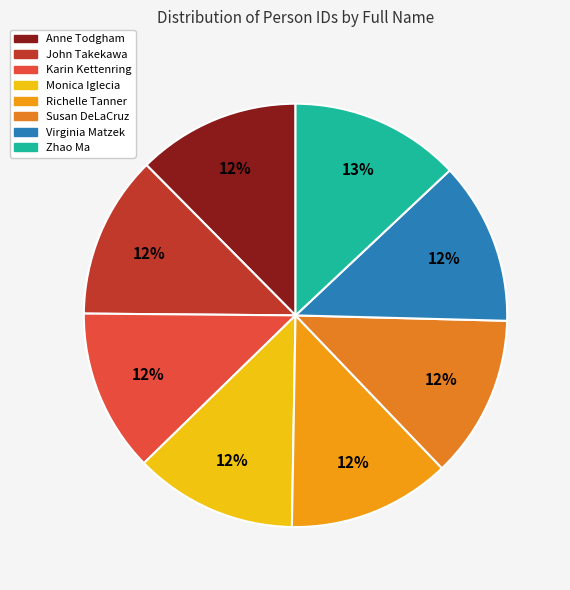

How many slices are in this pie chart?

8